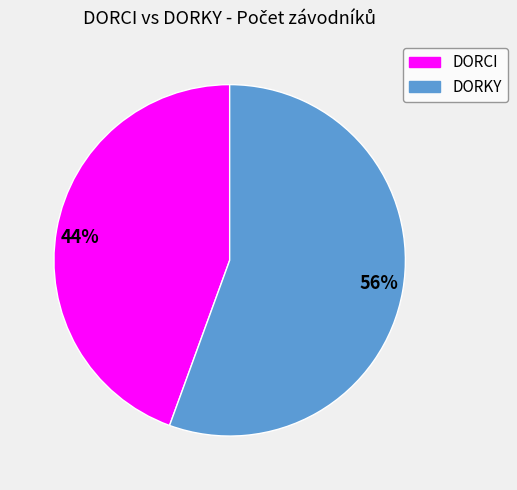

Count the number of slices in the pie.

2